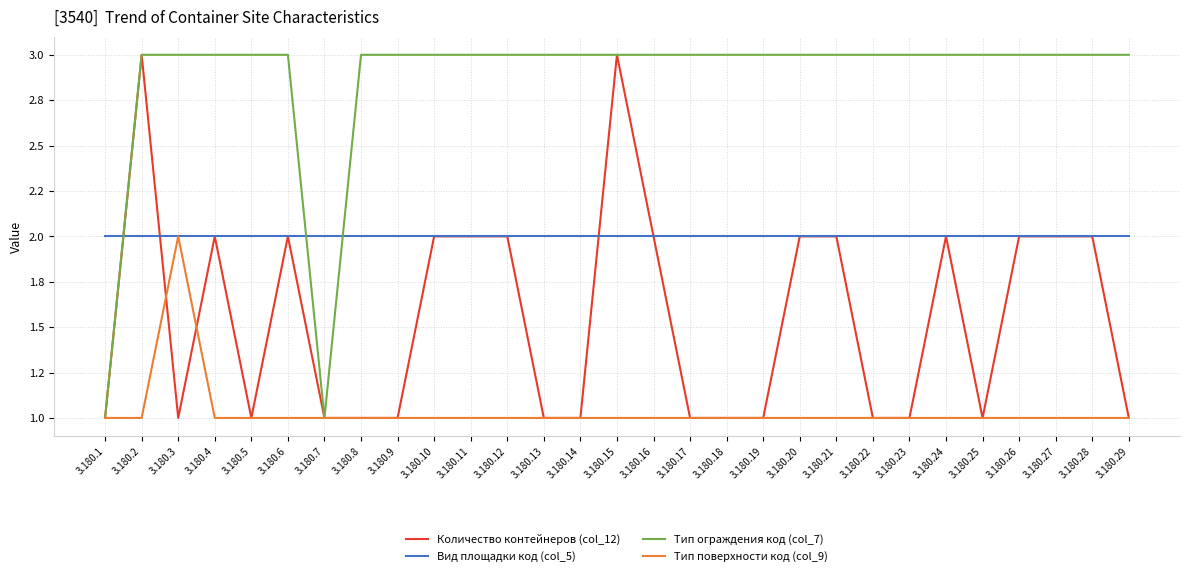

Which label corresponds to the largest value in the chart?

3.180.2